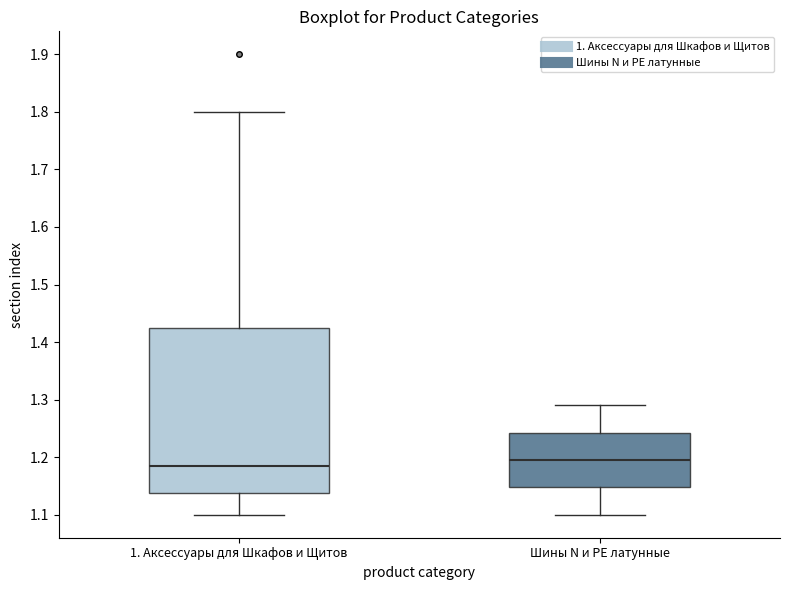

Reading left to right, transcribe this box plot: for each box, give where its median line is, the range the box spans, and where its two whiskers end, as read against the y-axis. The values are not printed on the chart, so give them approximately, as read against the axis.

1. Аксессуары для Шкафов и Щитов: median 1.19, box 1.14 to 1.43, whiskers 1.10 to 1.80
Шины N и PE латунные: median 1.20, box 1.15 to 1.24, whiskers 1.10 to 1.29